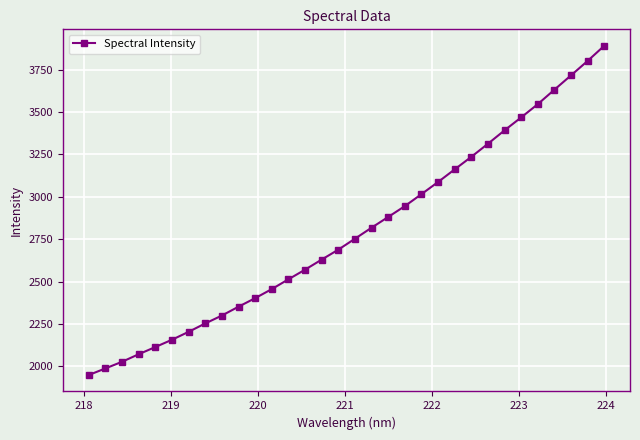

What is the difference between the second highest and second lowest values?

1813.6